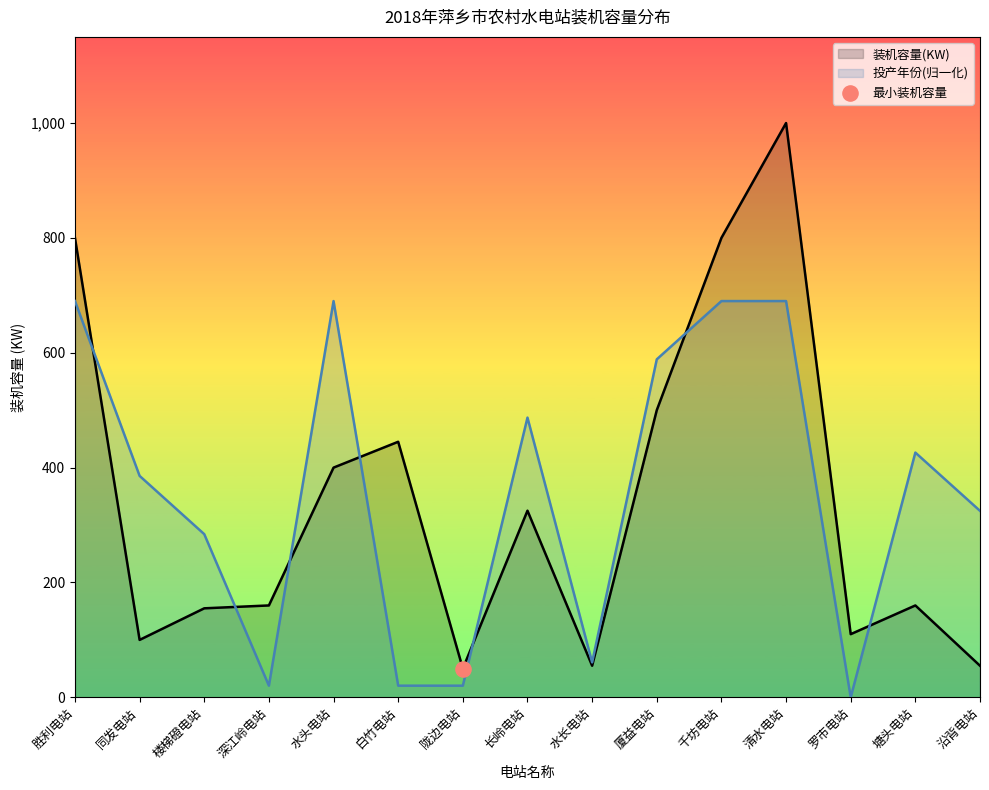

Is the value of 装机容量(KW) at 水长电站 greater than the value of 投产年份(归一化) at 水头电站?

No